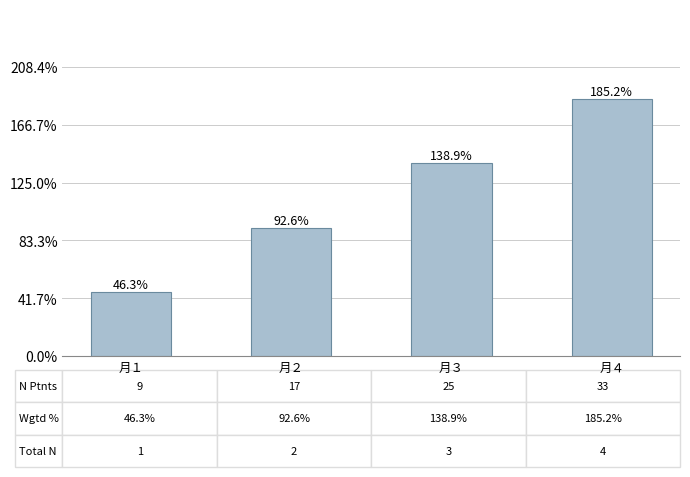

List the labels in order of value, largest first.

月４, 月３, 月２, 月１